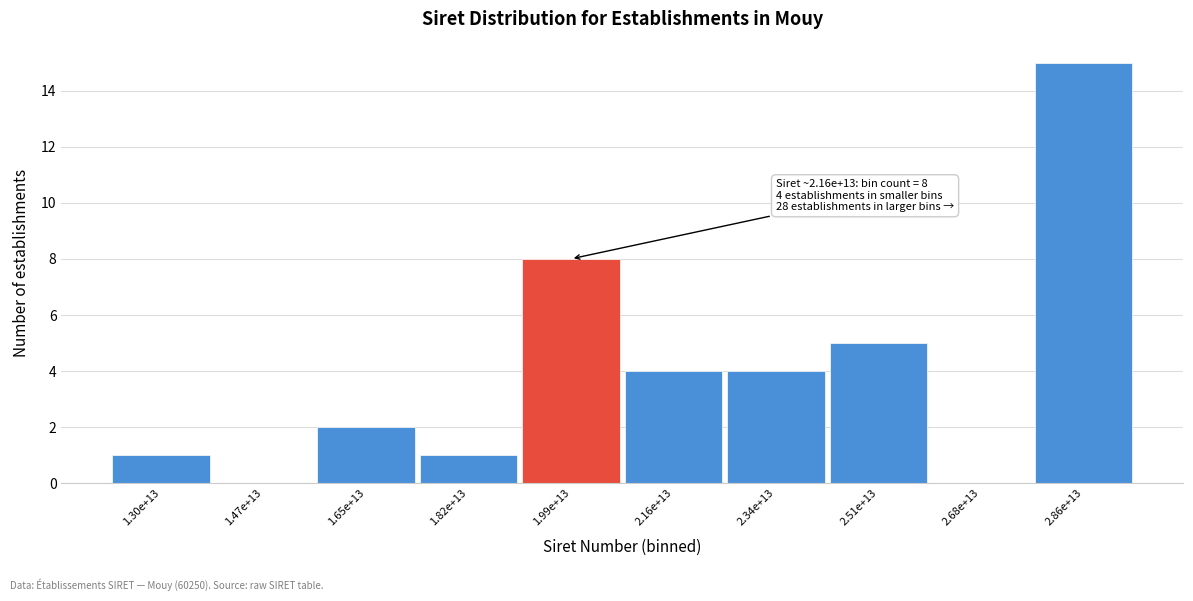

Reading right to left, transcribe all the data shown in this chart.

2.86e+13=15	2.68e+13=0	2.51e+13=5	2.34e+13=4	2.16e+13=4	1.99e+13=8	1.82e+13=1	1.65e+13=2	1.47e+13=0	1.30e+13=1